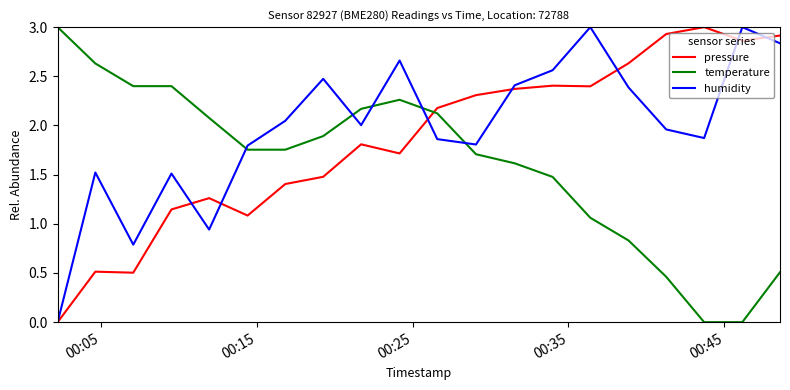

How many series are shown in this chart?

3